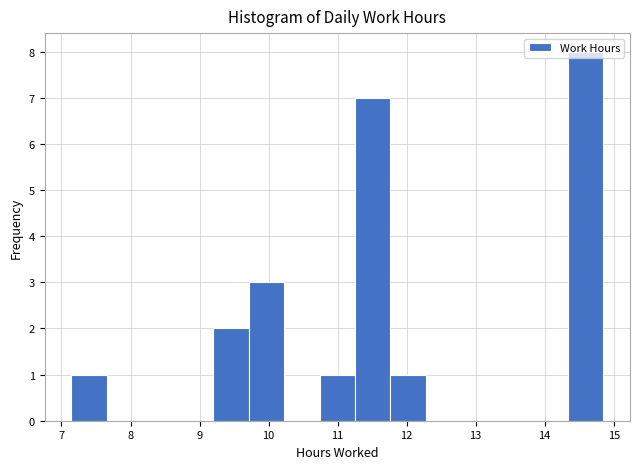

Over which range of the x-axis is the bar tallest?

14.3 to 14.9